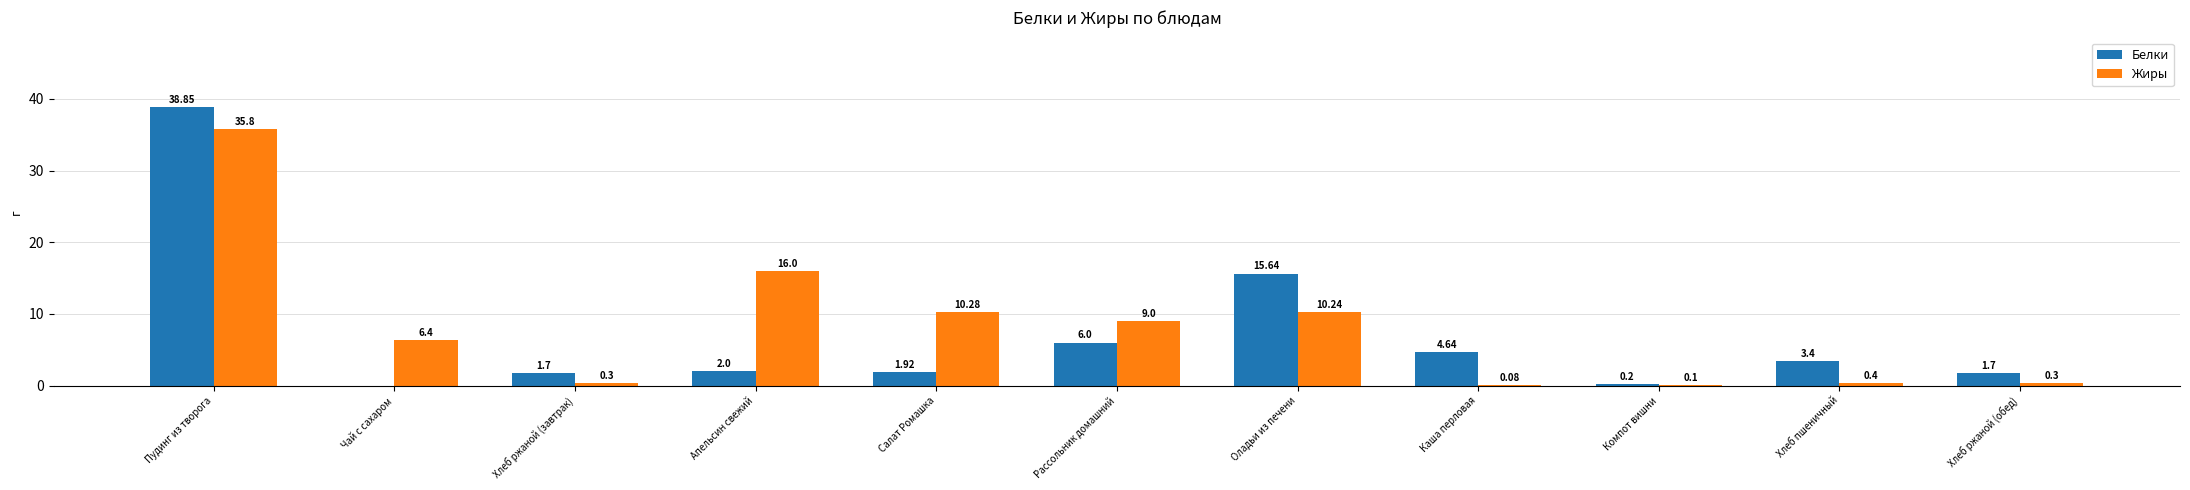

What is the total value across all series at Салат Ромашка?

12.2